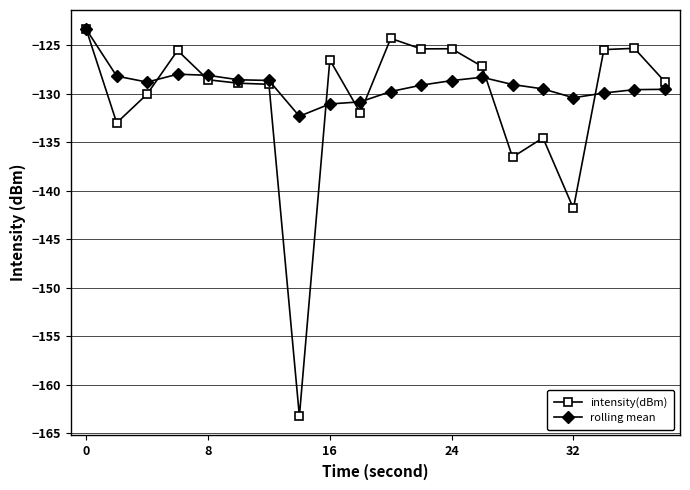

Which series has the widest spread of values?

intensity(dBm)